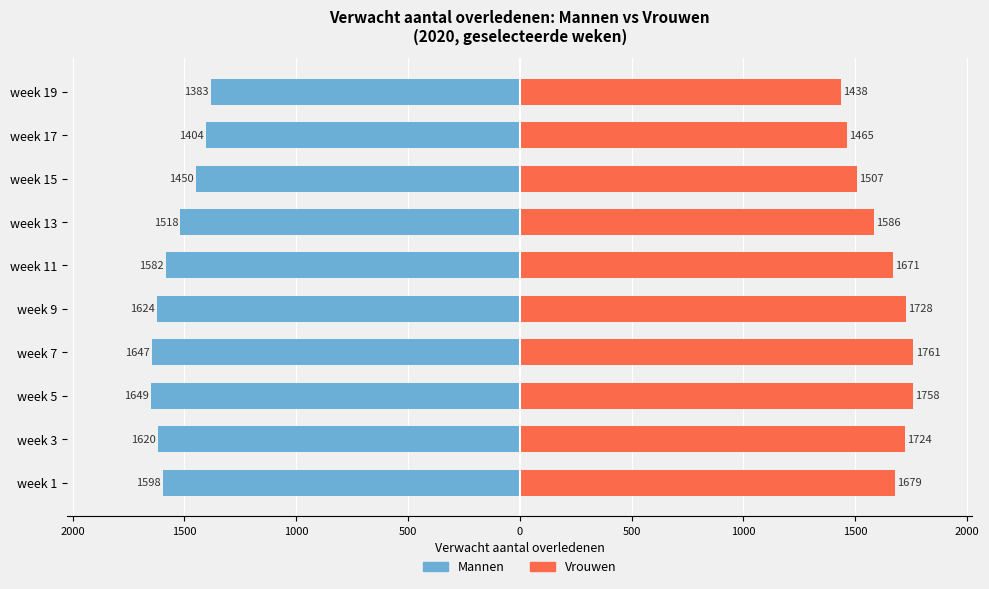

Between week 1 and week 11, which series saw the biggest shift?

Mannen